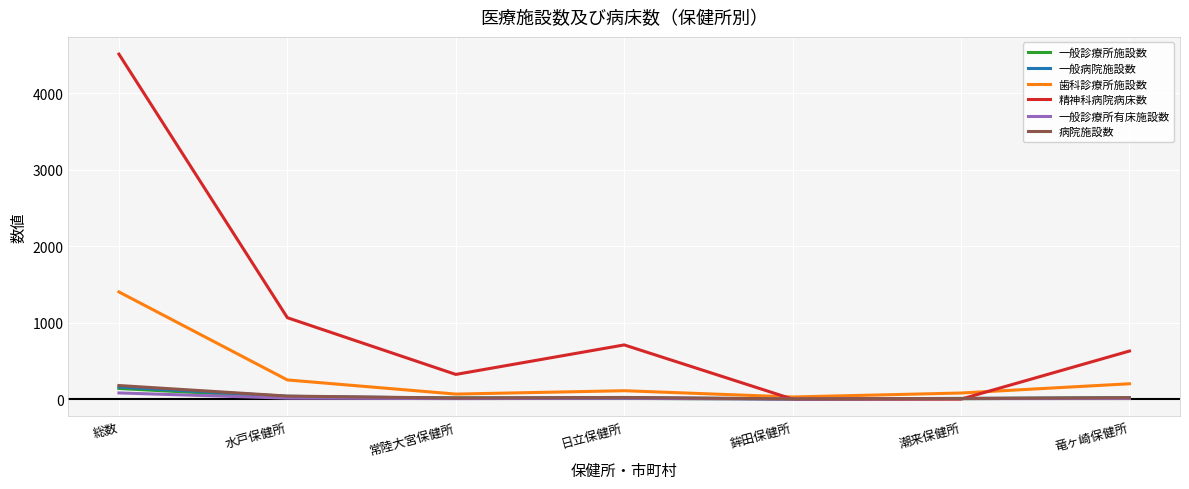

How many distinct data groups are displayed?

6